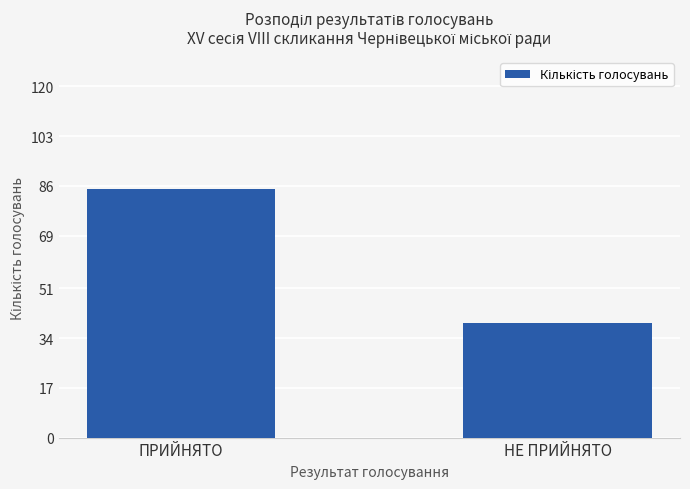

Is it true that the value at НЕ ПРИЙНЯТО is 52?

False